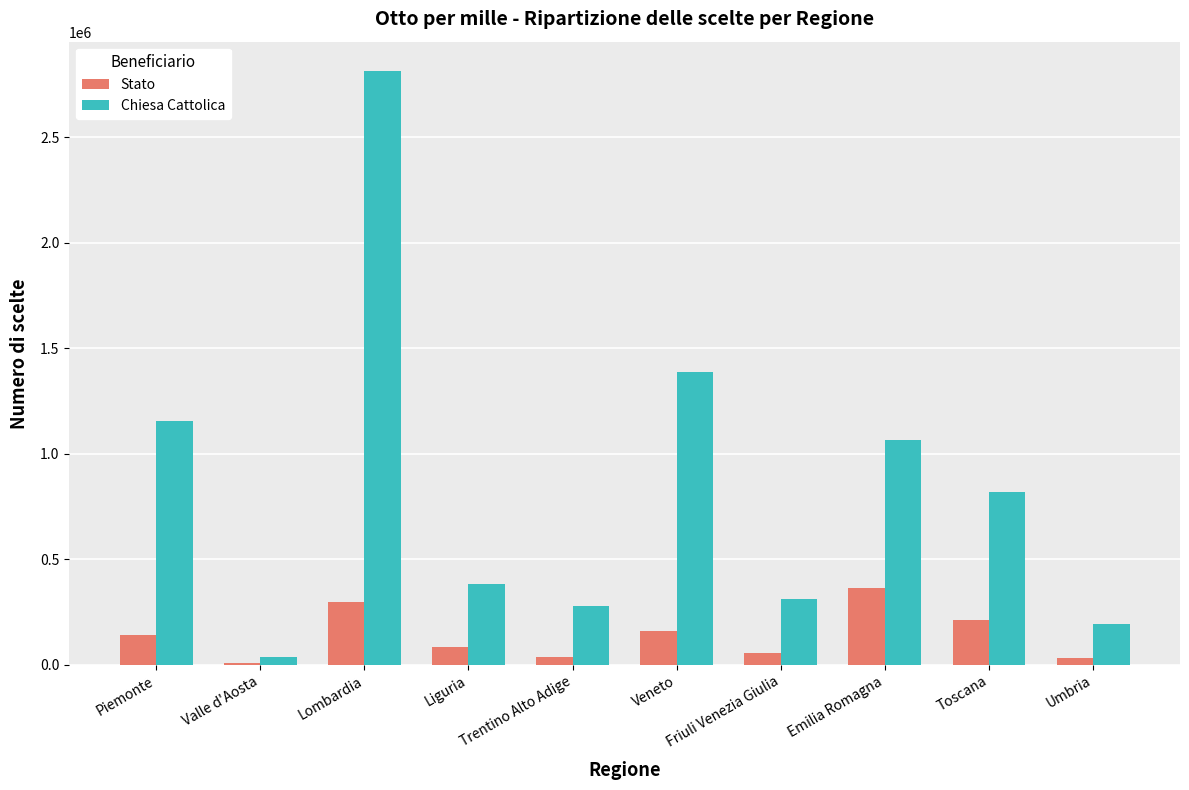

How many groups of bars are there?

10